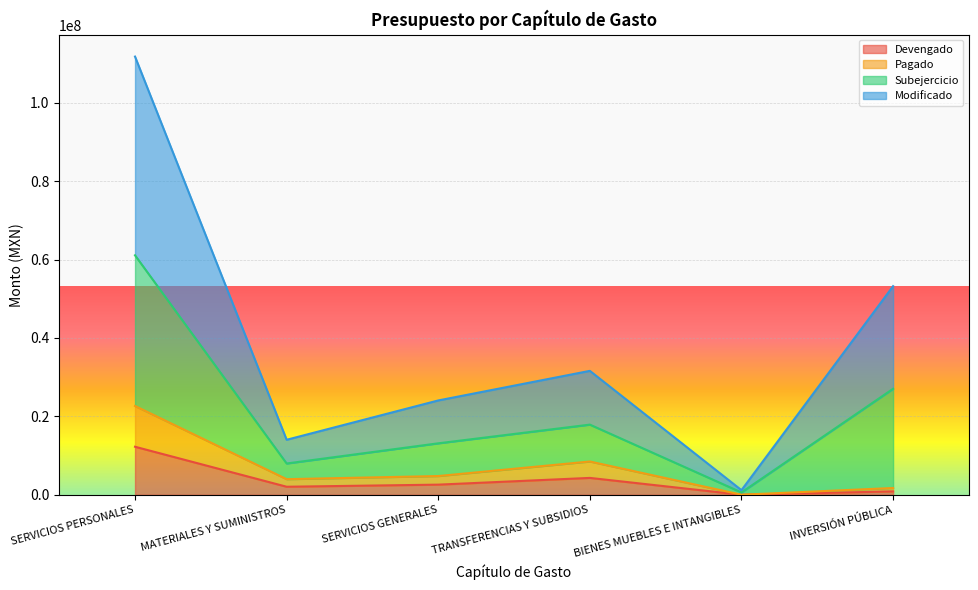

At which label does Devengado first exceed 2587422?

SERVICIOS PERSONALES